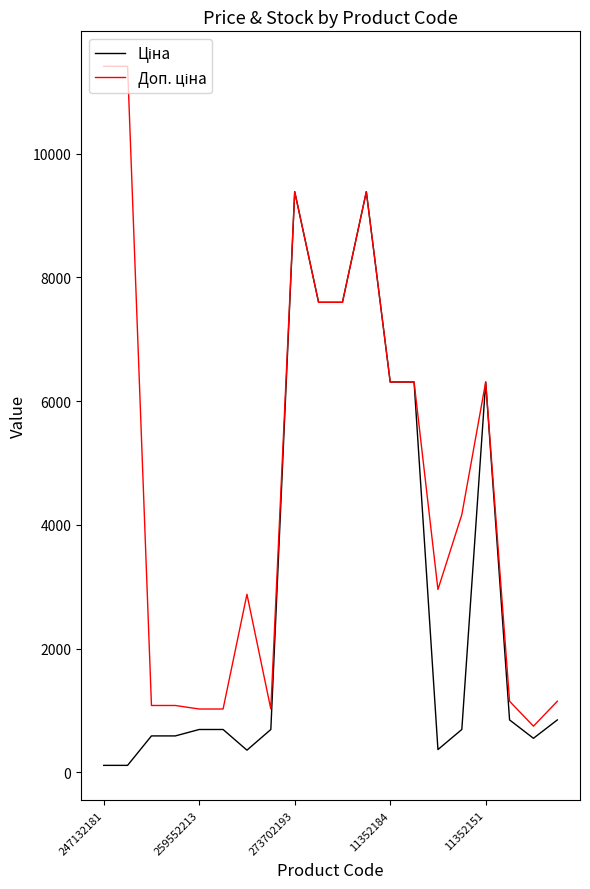

What is the greatest value displayed?

11410.0